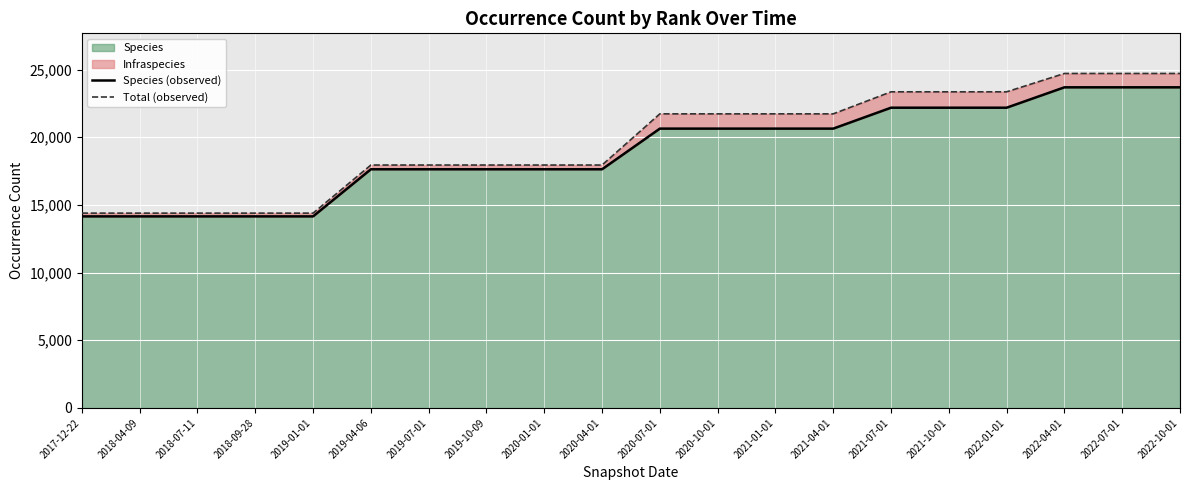

What is the spread (max minus min) of values at 2021-10-01?

1173